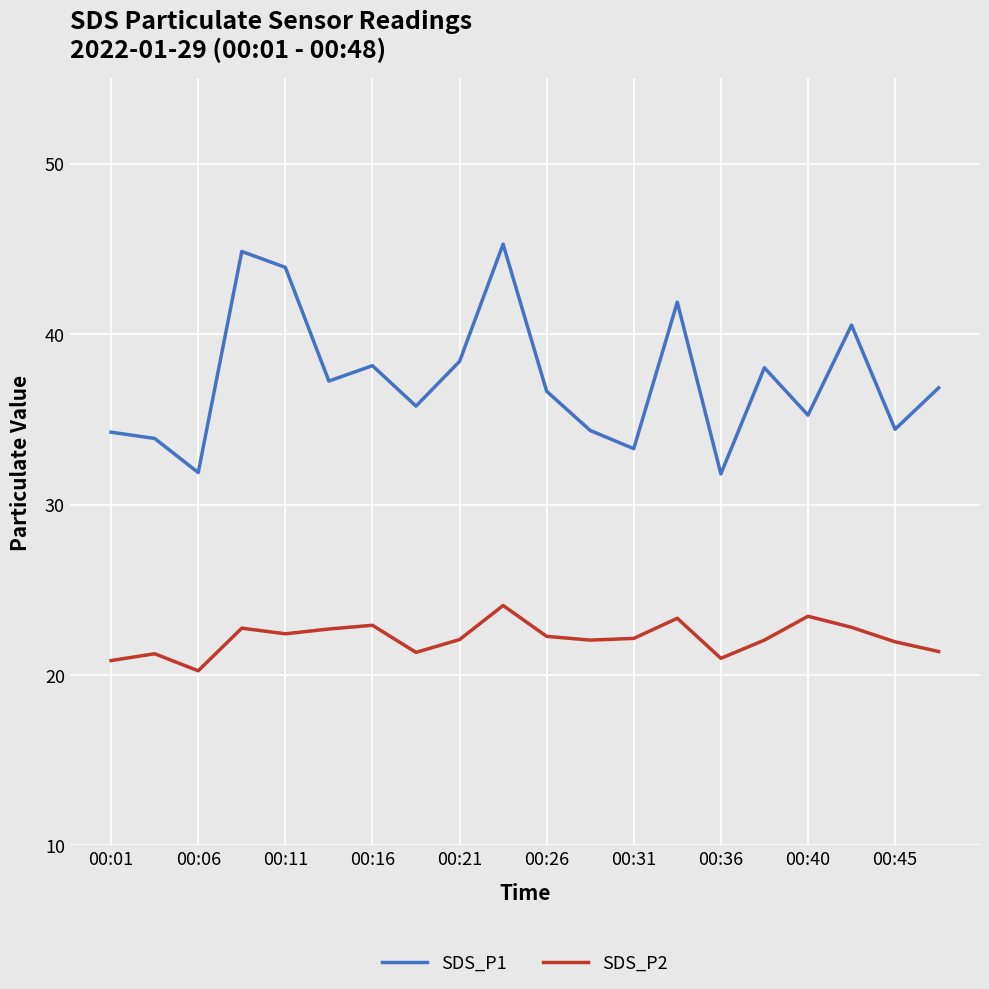

What is the greatest value displayed?

45.3